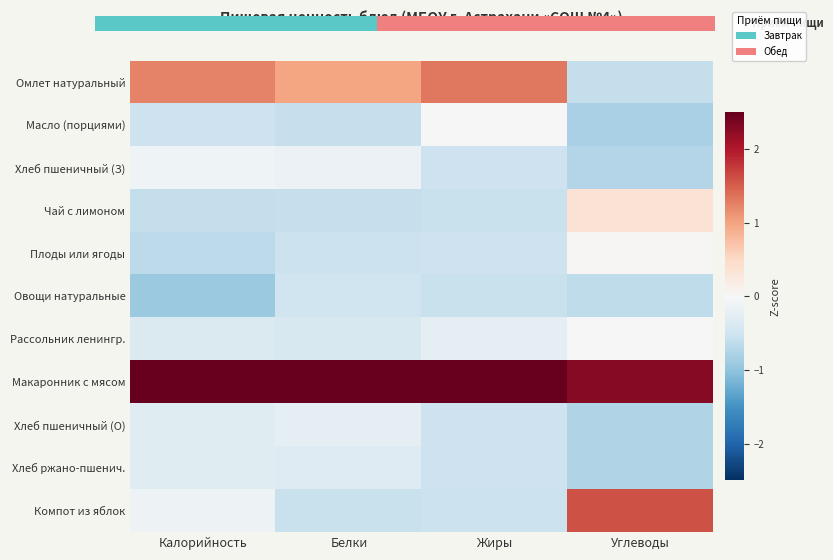

At Белки, list the series in order from largest to smallest.

Макаронник с мясом, Омлет натуральный, Хлеб пшеничный (З), Хлеб пшеничный (О), Хлеб ржано-пшенич., Рассольник ленингр., Овощи натуральные, Плоды или ягоды, Компот из яблок, Чай с лимоном, Масло (порциями)